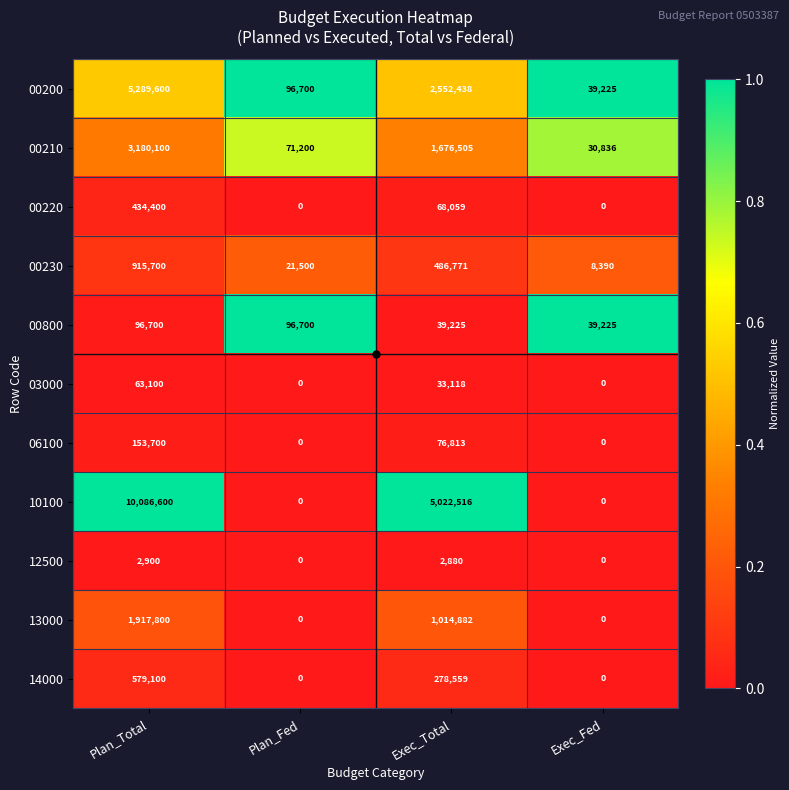

The value of 00800 at Exec_Fed is 52347. True or false?

False